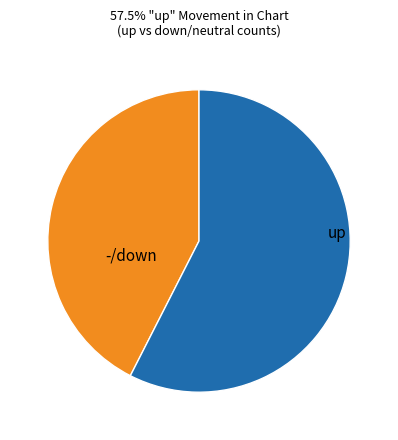

Which slice is the largest?

up